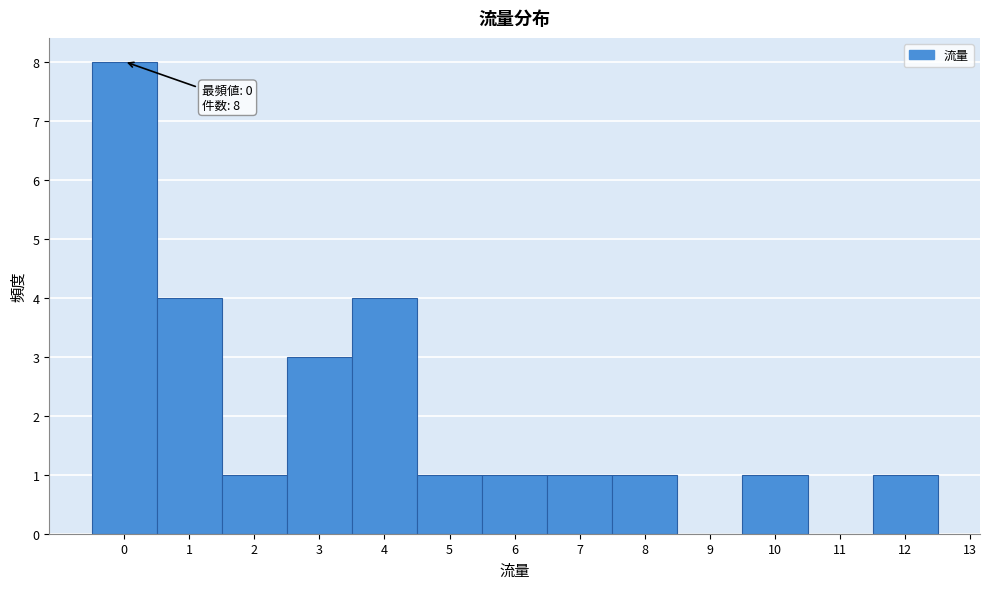

Which range on the x-axis has the tallest bar?

-0.5 to 0.5